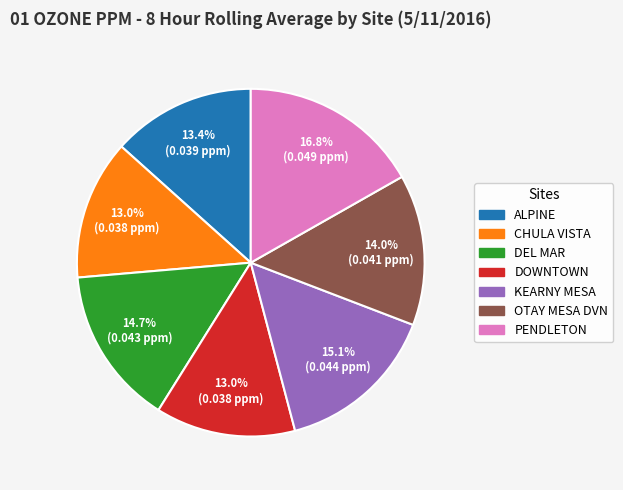

What percentage is the KEARNY MESA slice, to the nearest percent?

15%